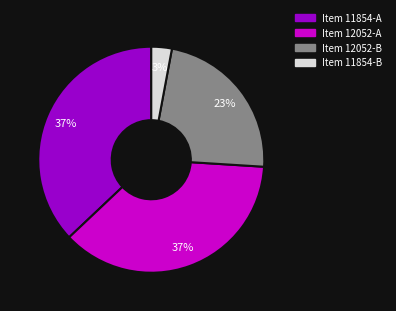

To the nearest percent, what is the difference between the largest and smallest slice percentages?

34%